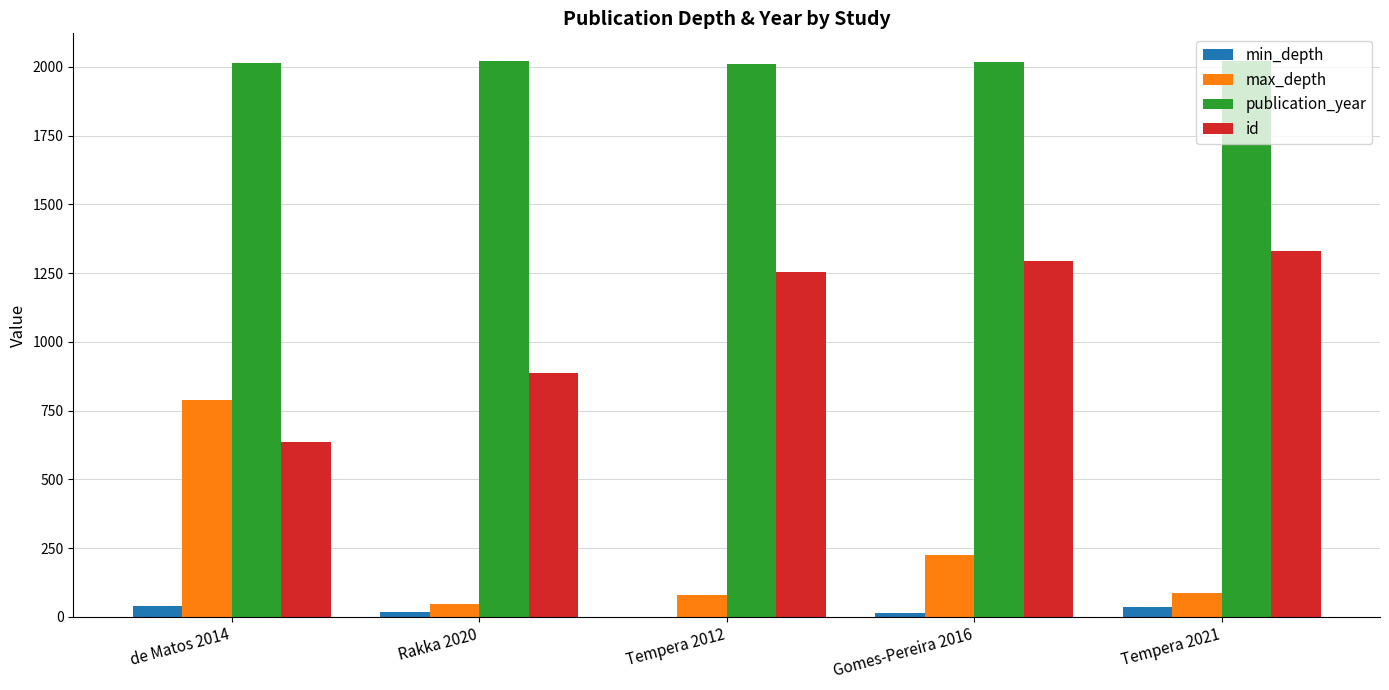

What is the maximum value shown in the chart?

2021